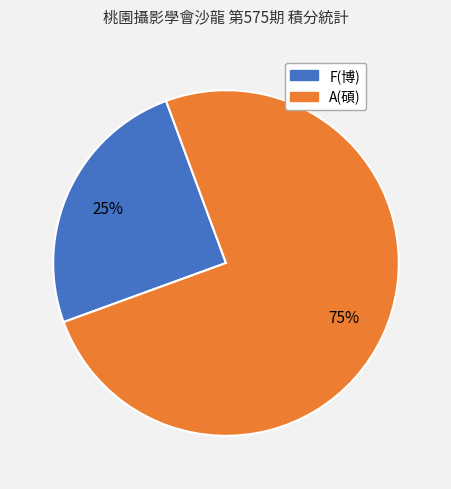

Which category has the biggest portion of the pie?

A(碩)